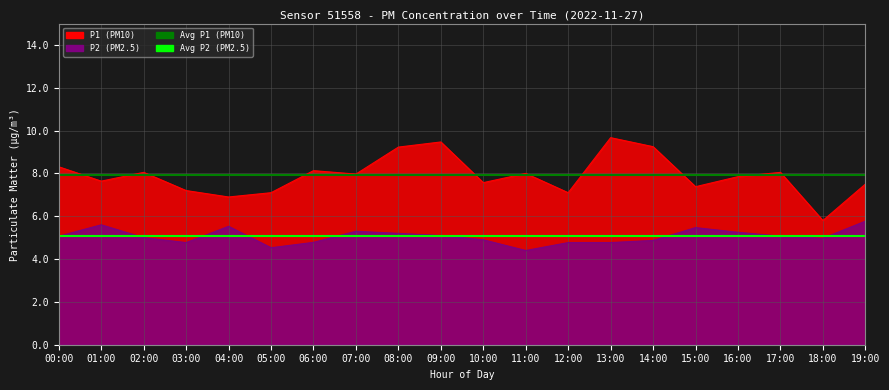

True or false: Avg P2 (PM2.5) has a value of 1.8 at 15:00.

False